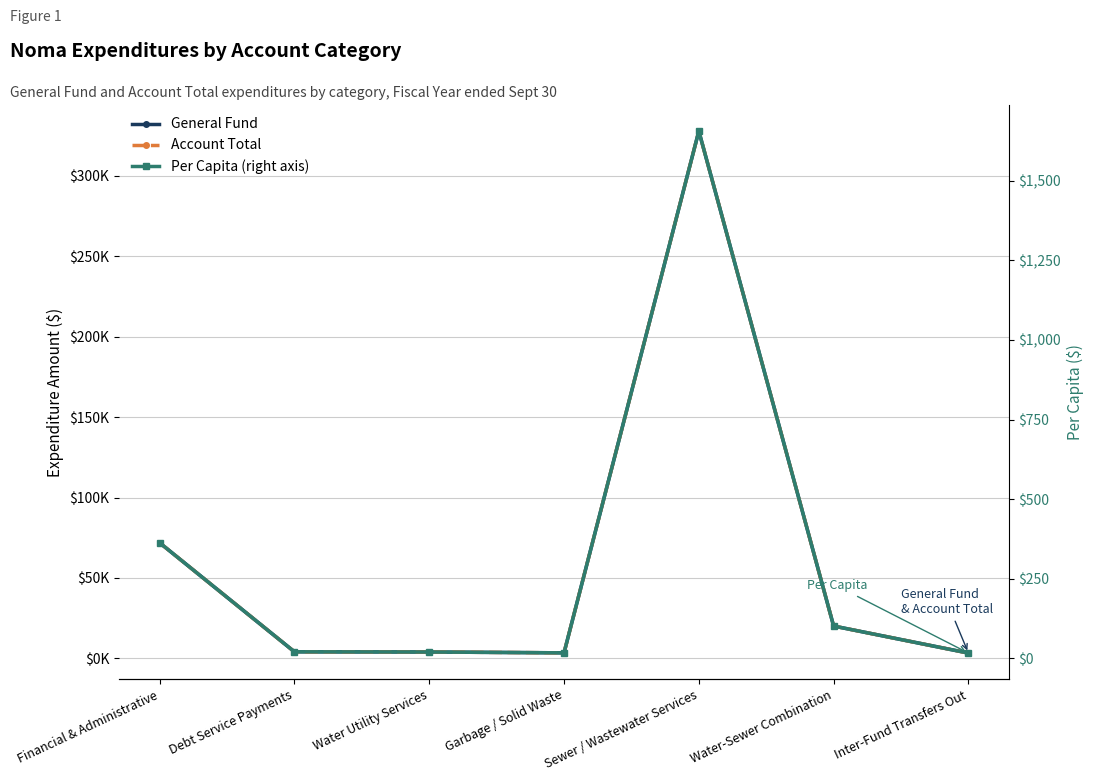

True or false: Account Total has a value of 11215.2 at Water-Sewer Combination.

False